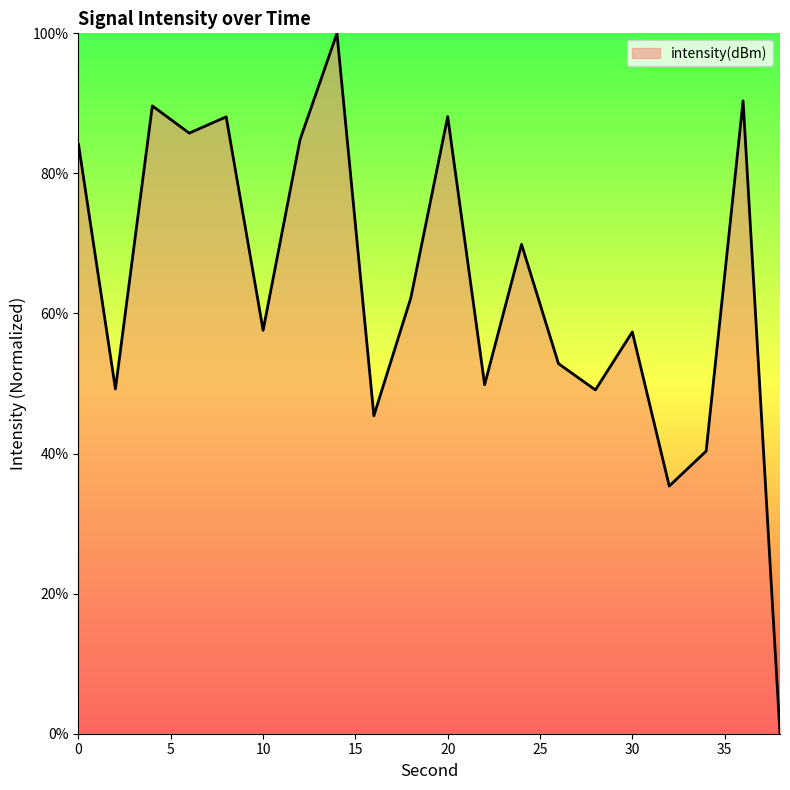

Does the chart display data point markers on the line(s)?

No